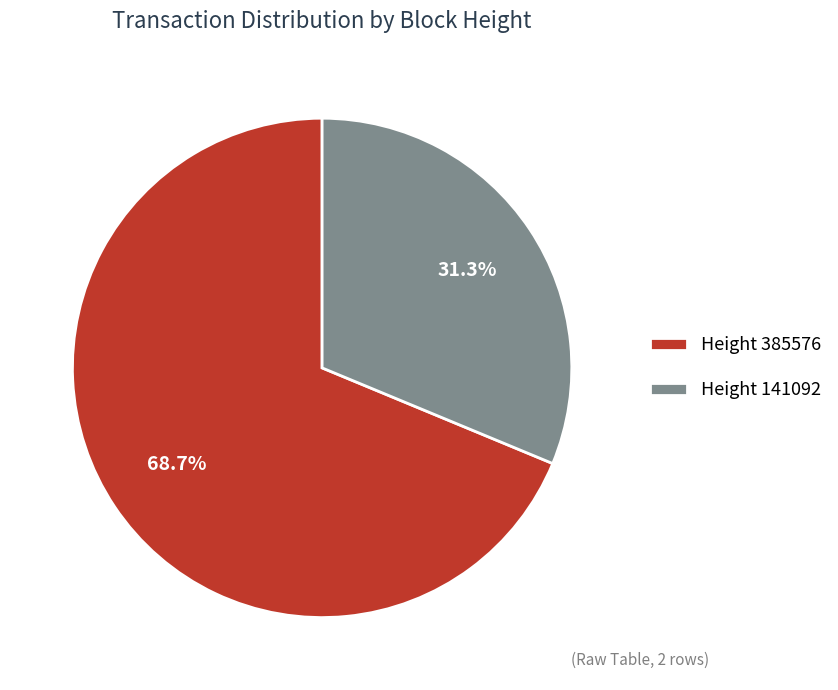

Combined, do Height 141092 and Height 385576 account for over 50%?

Yes